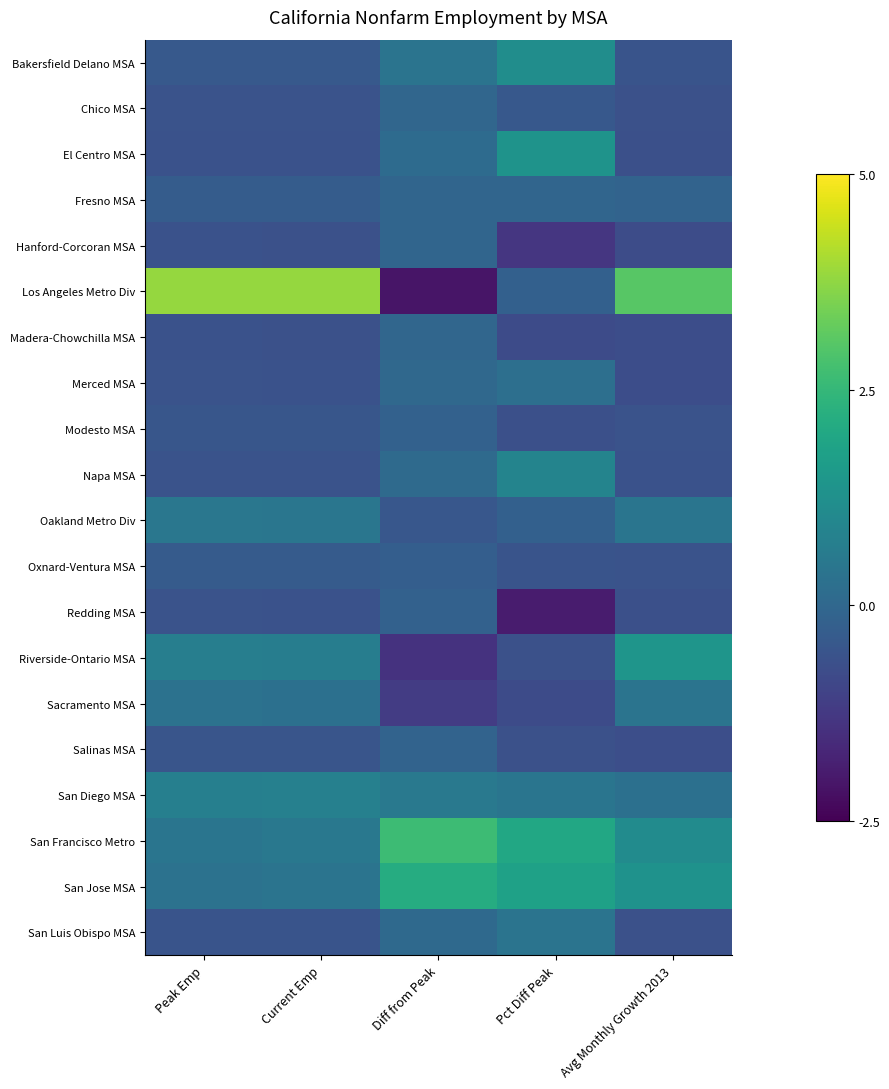

At how many categories does at least one series exceed 2?

4